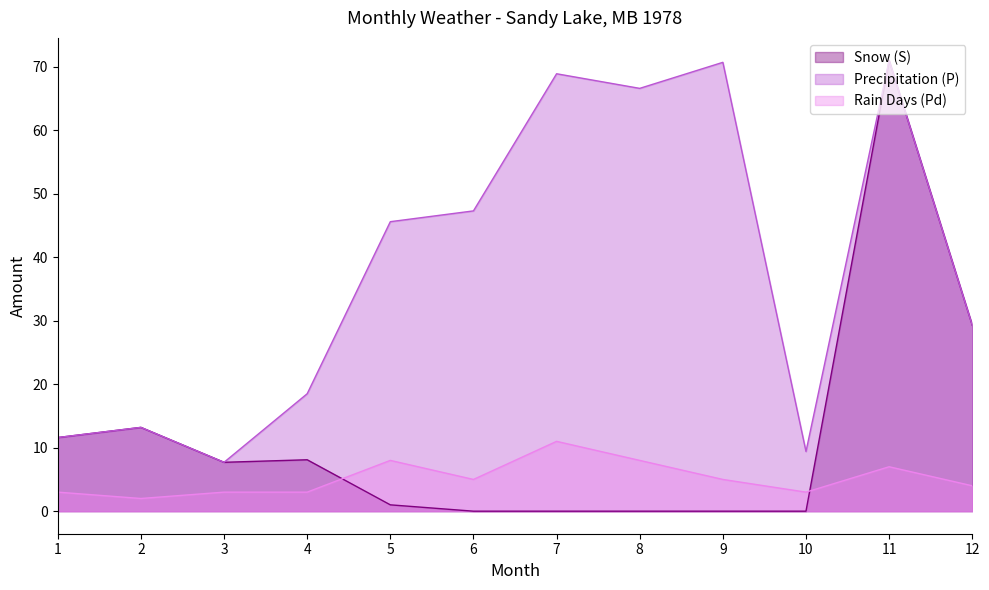

What are all the series names shown in the legend?

Snow (S), Precipitation (P), Rain Days (Pd)